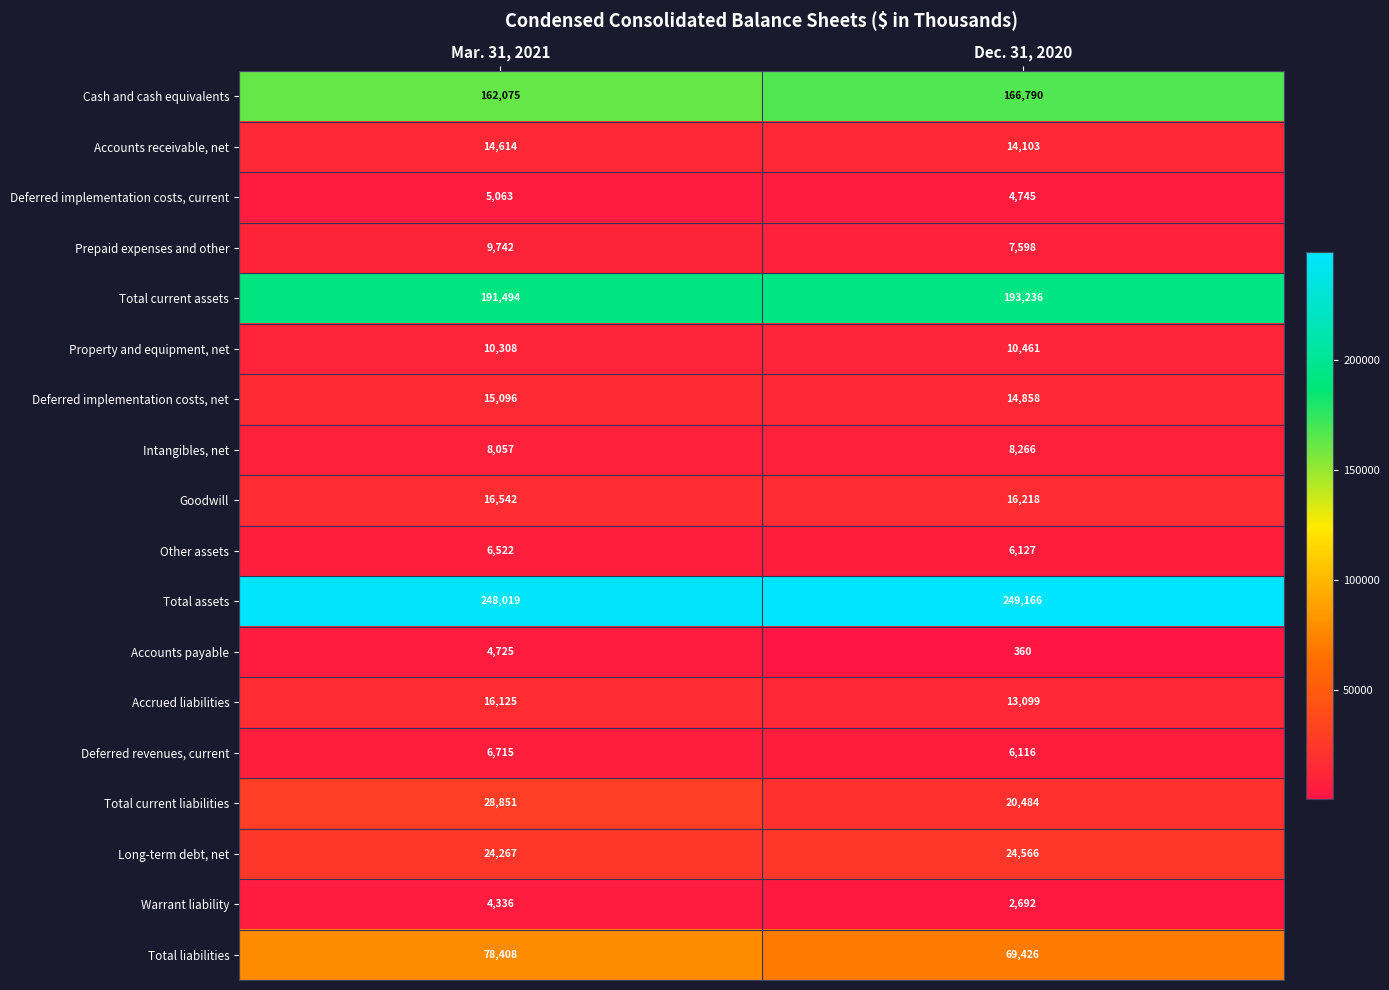

What is the total value across all series at Mar. 31, 2021?

850959